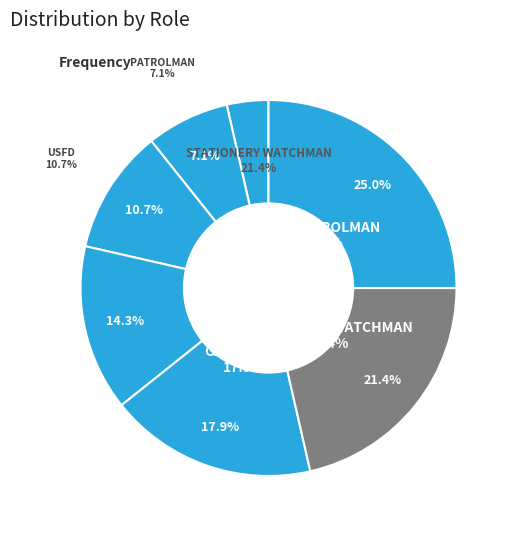

How many slices are in this pie chart?

7